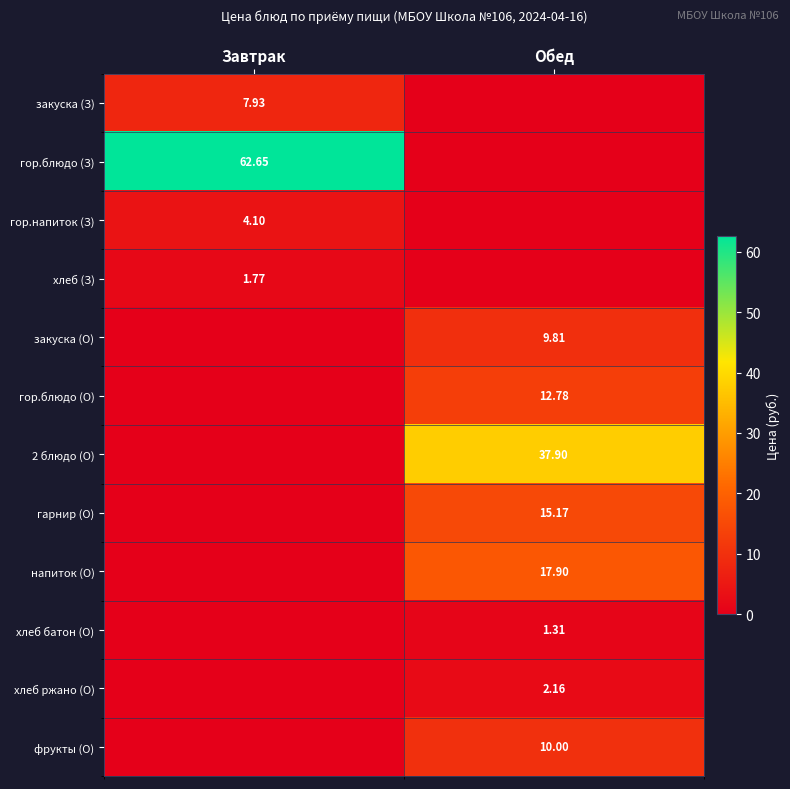

Is the value of гор.блюдо (О) at Обед greater than the value of хлеб ржано (О) at Обед?

Yes